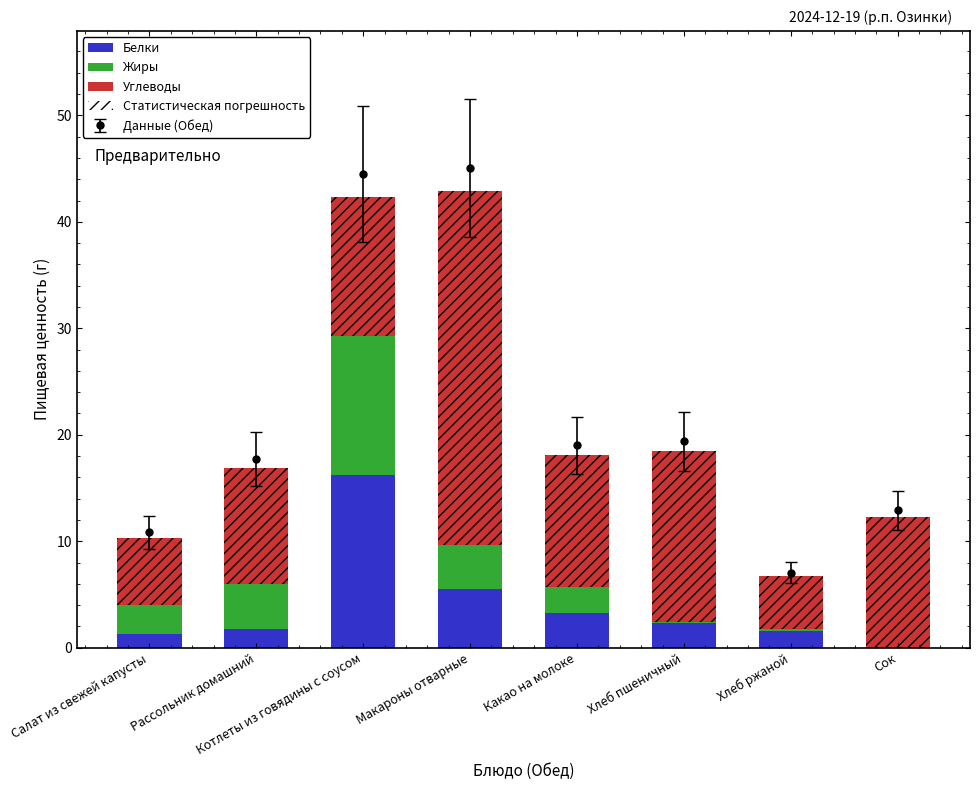

What are all the series names shown in the legend?

Белки, Жиры, Углеводы, Статистическая погрешность